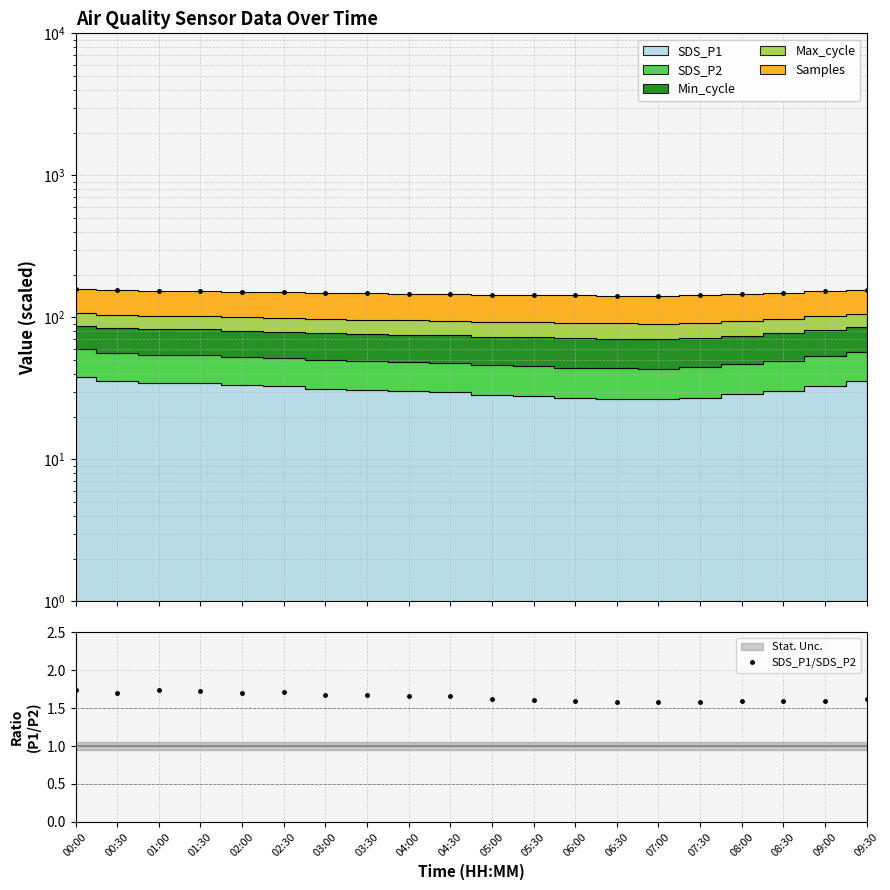

What is the sum of all observed values?

2976.4